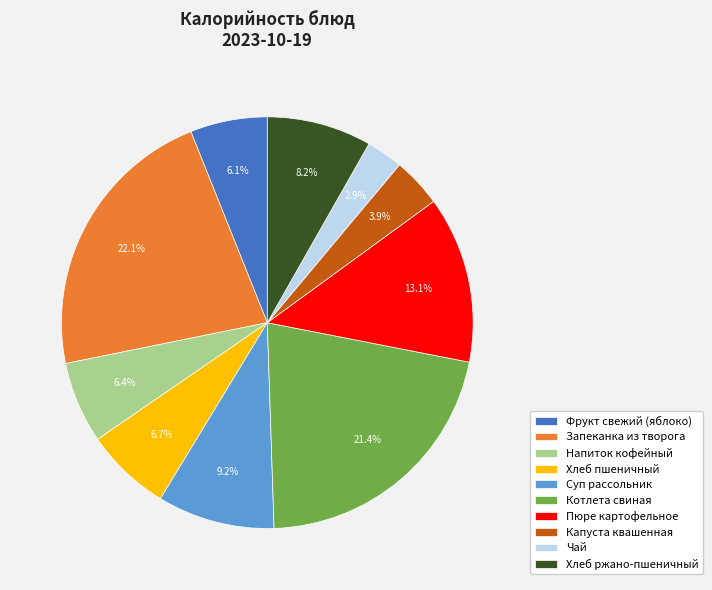

What is the total percentage of Капуста квашенная and Хлеб пшеничный?

10.6%